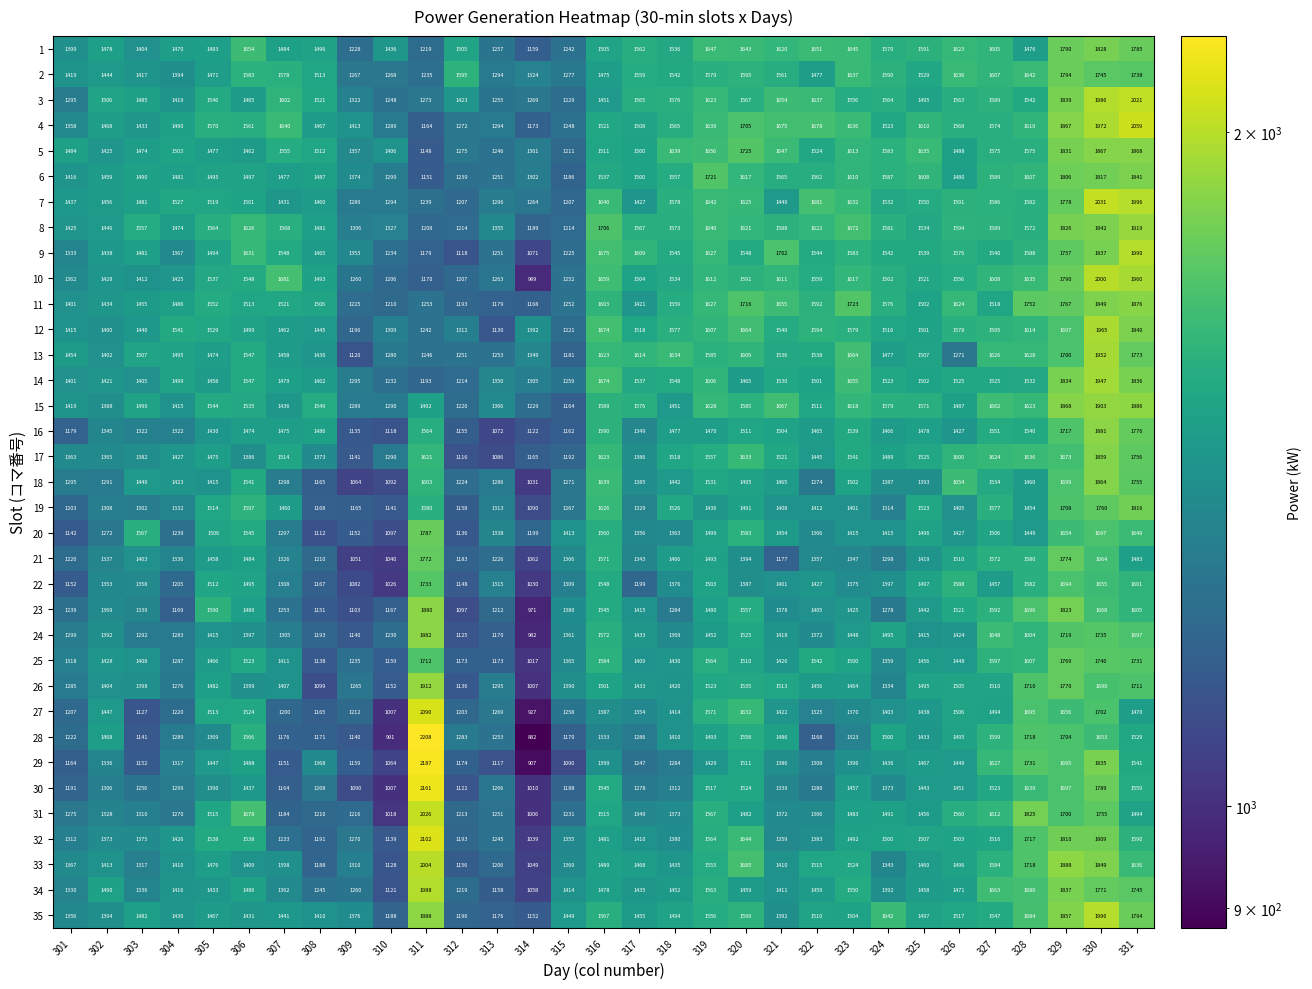

At which label does 2 reach its peak?

329